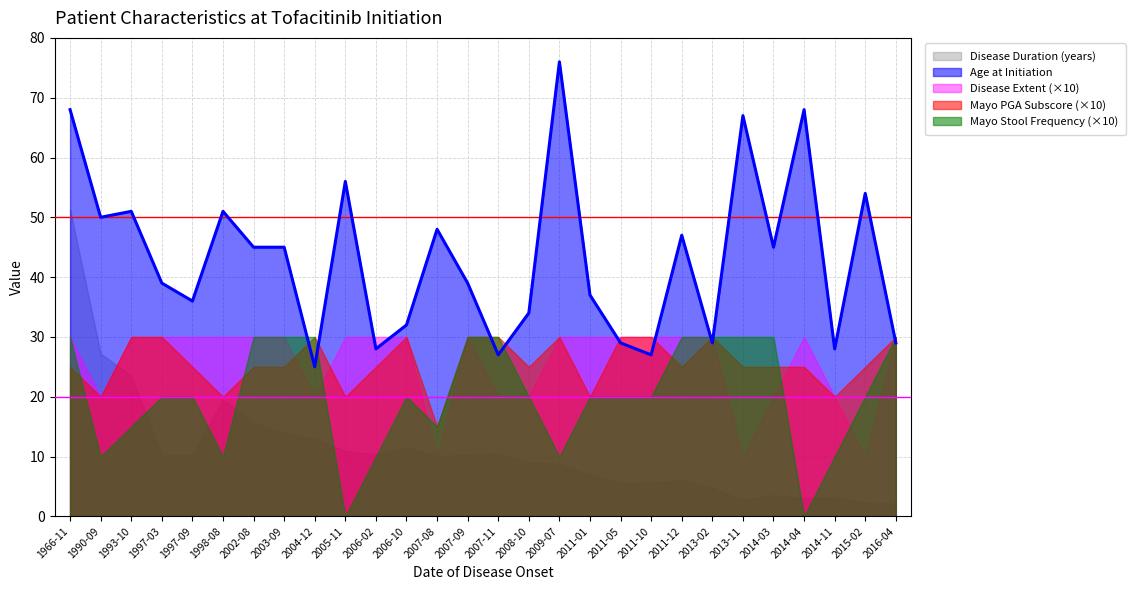

Rank the series by their maximum value, from highest to lowest.

Age at Initiation, Disease Duration (years), Mayo Stool Frequency, Mayo PGA Subscore, Disease Extent